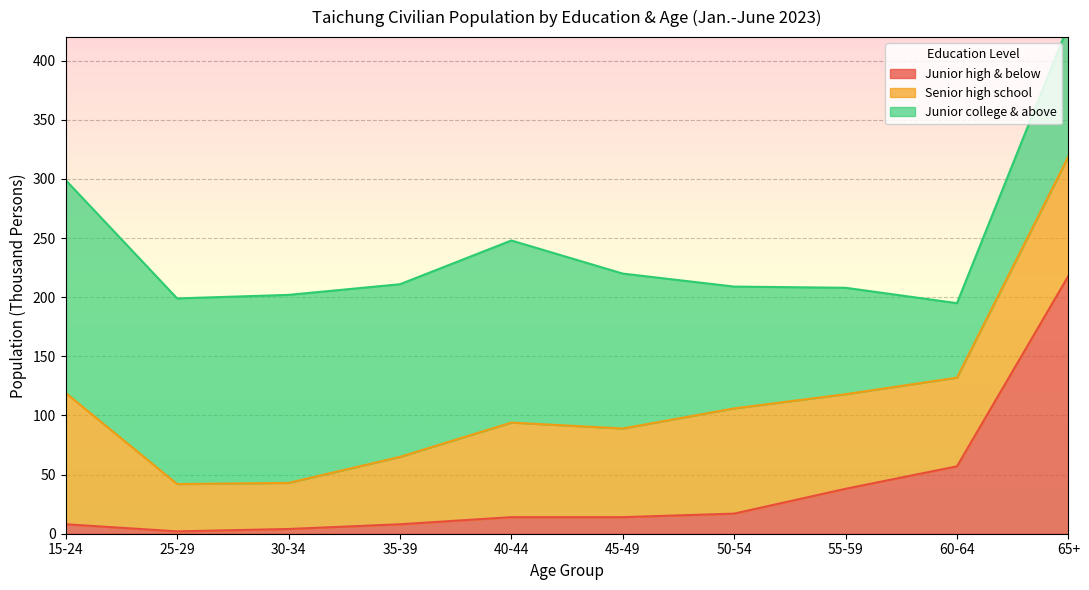

The Junior high & below series shows 57 at 60-64. True or false?

True